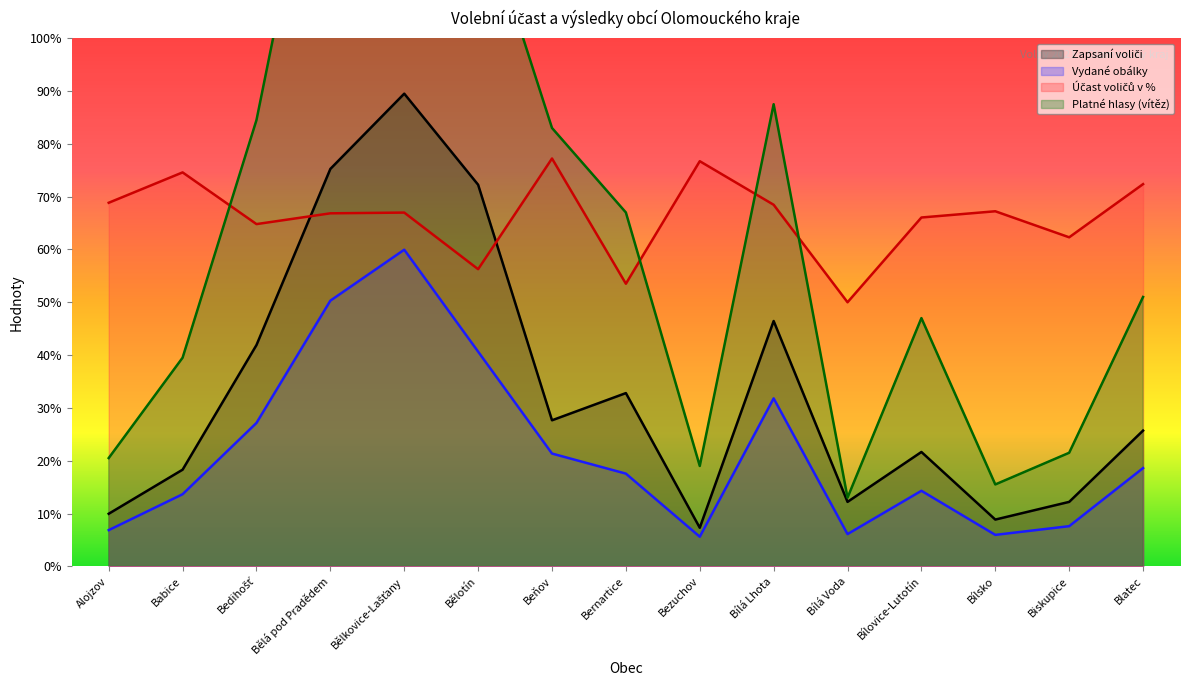

Which has a higher value, Bílovice-Lutotín or Alojzov?

Bílovice-Lutotín